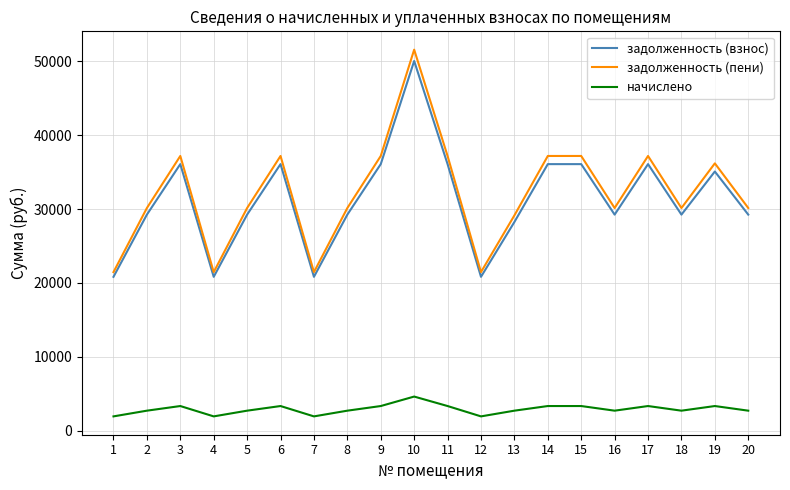

Read the начислено value at 18.

2686.2